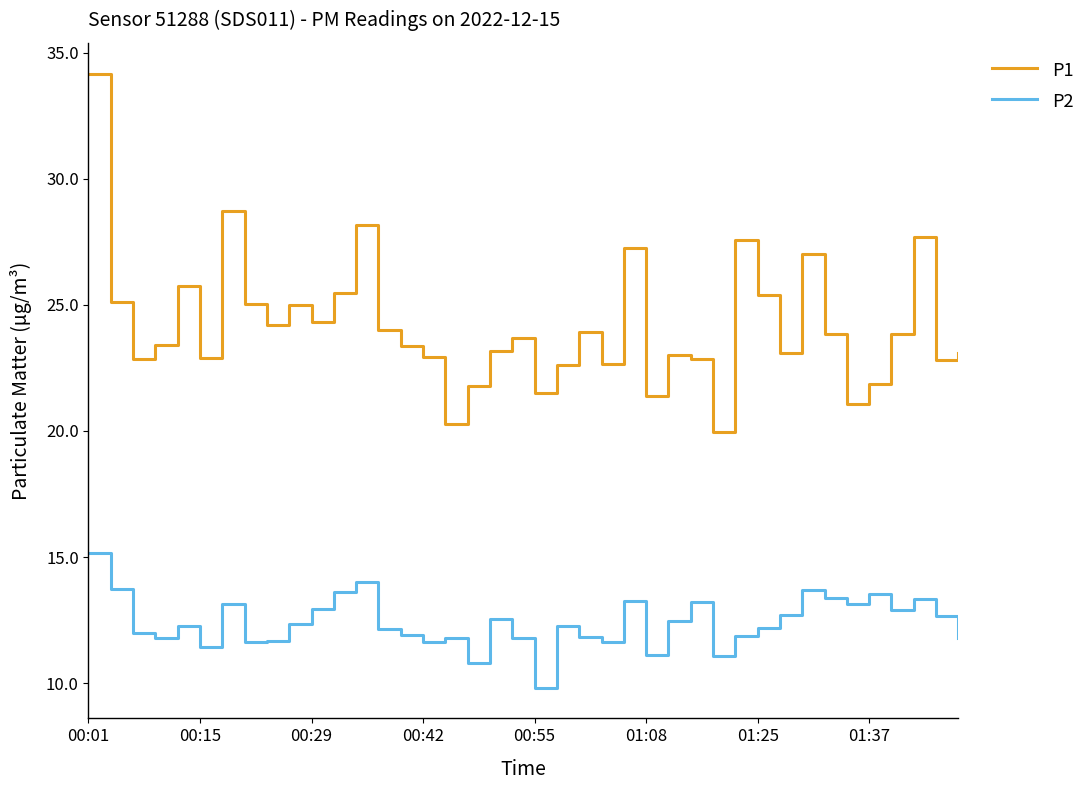

Which series has the largest range (max minus min)?

P1